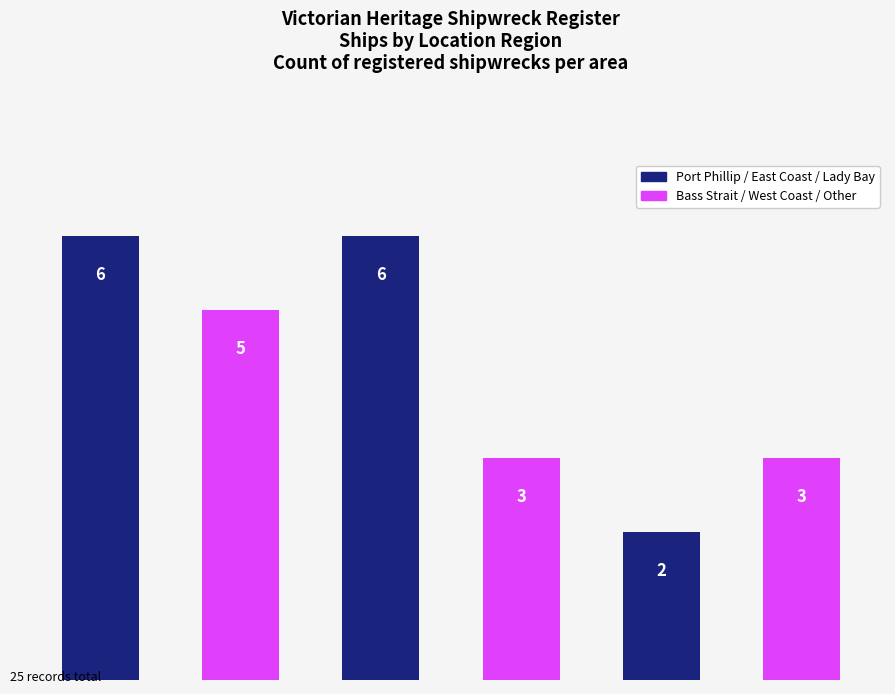

How many values are between 3 and 6?

5